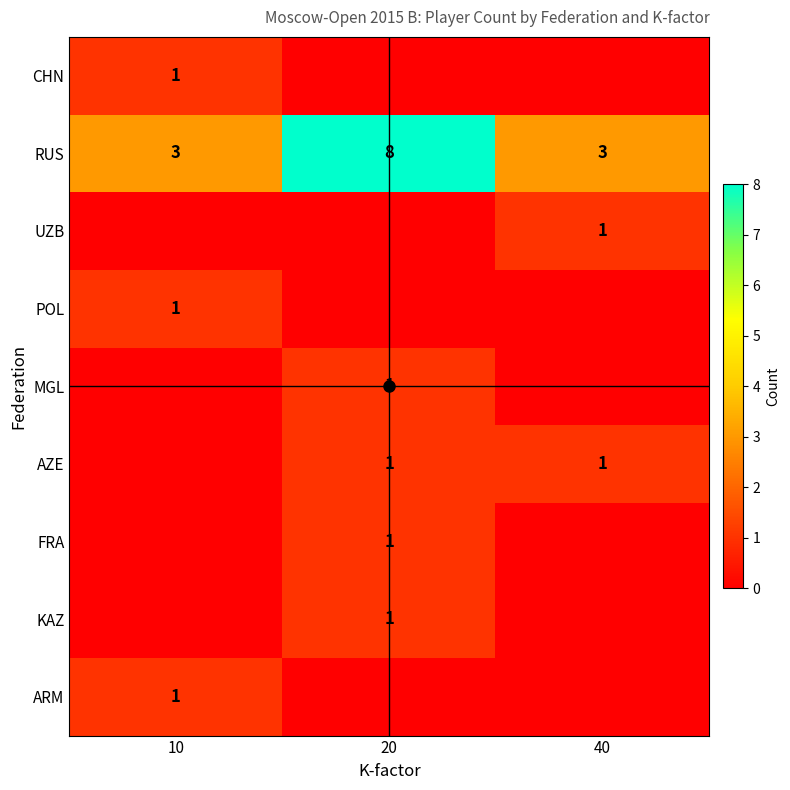

How many series are shown in this chart?

9